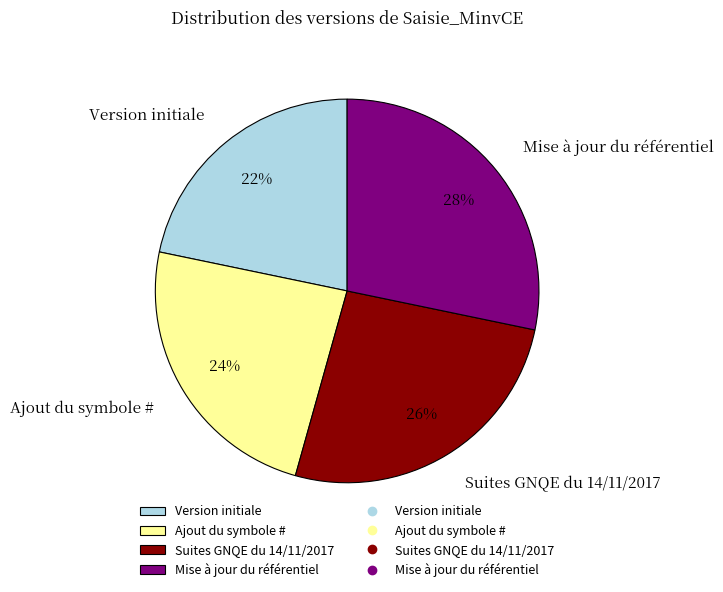

Which has a higher value, Suites GNQE du 14/11/2017 or Ajout du symbole #?

Suites GNQE du 14/11/2017